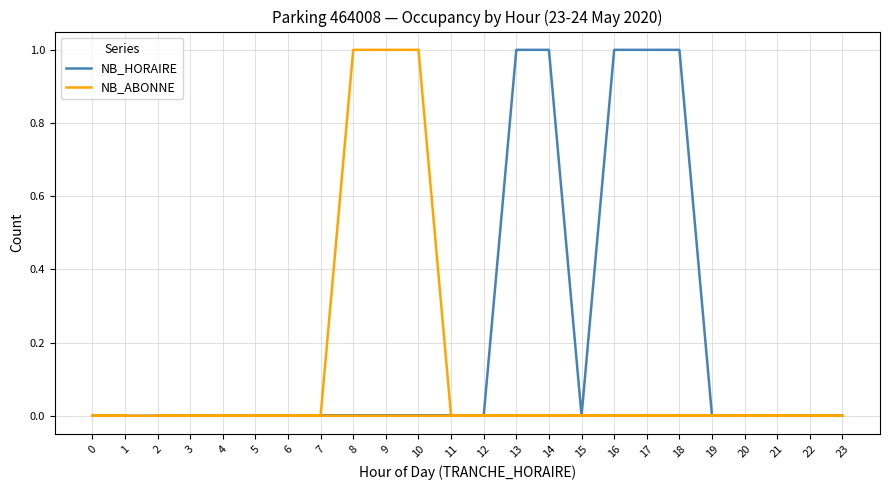

Which series changed the most between 19 and 1?

NB_HORAIRE